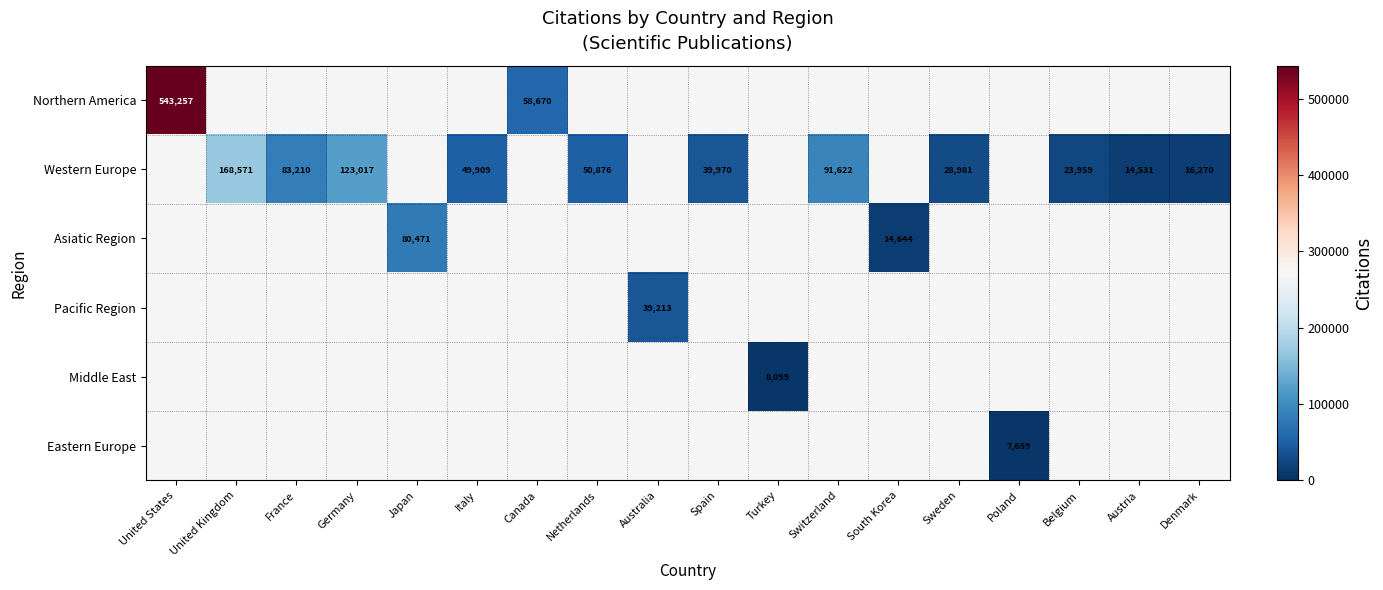

What is the maximum value shown in the chart?

543257.0